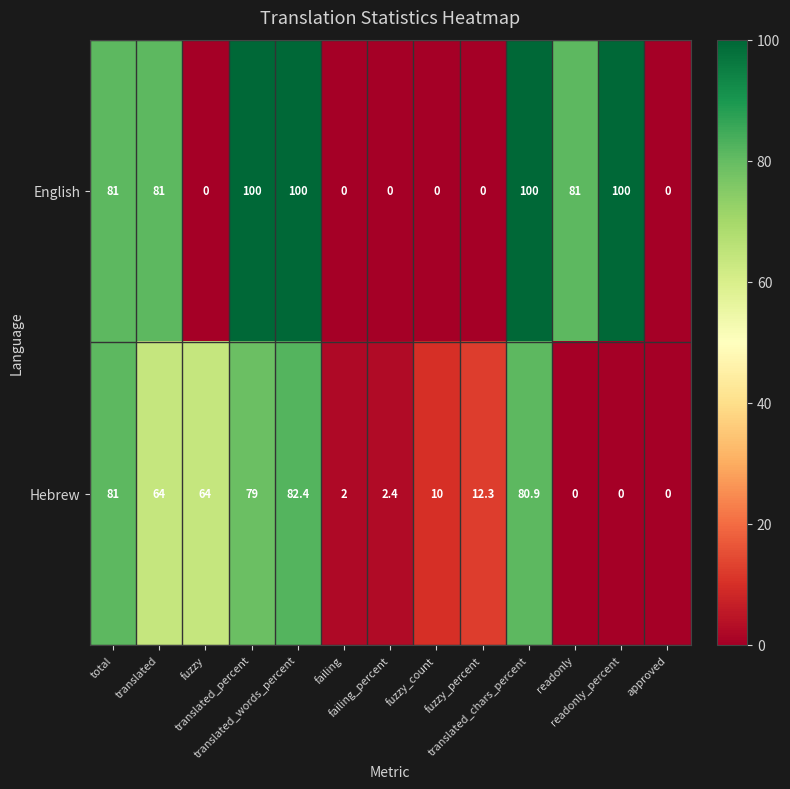

Rank the series by their average value, from highest to lowest.

English, Hebrew